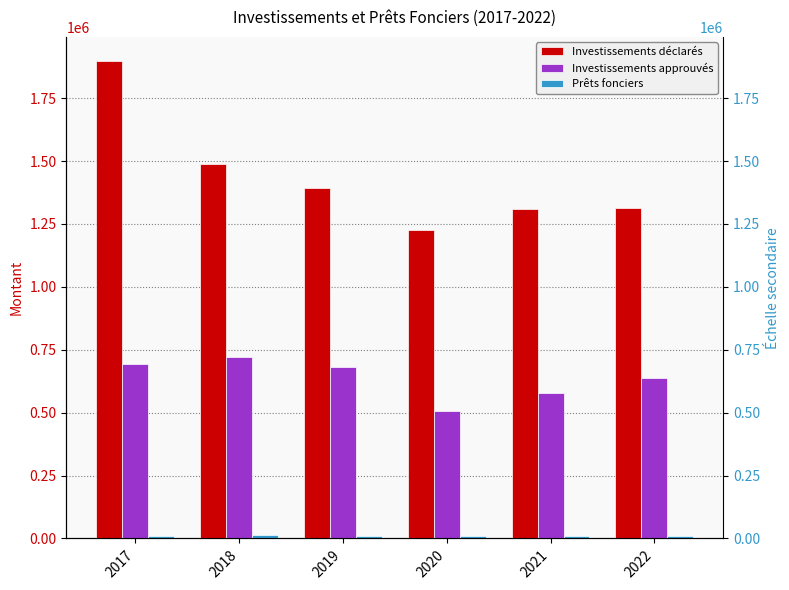

Rank the series at 2022 from lowest to highest value.

Prêts fonciers, Investissements approuvés, Investissements déclarés